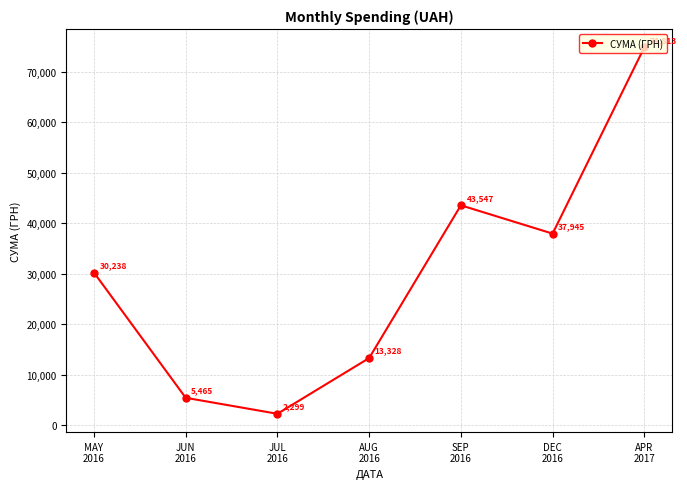

Where is the first local maximum?

SEP
2016